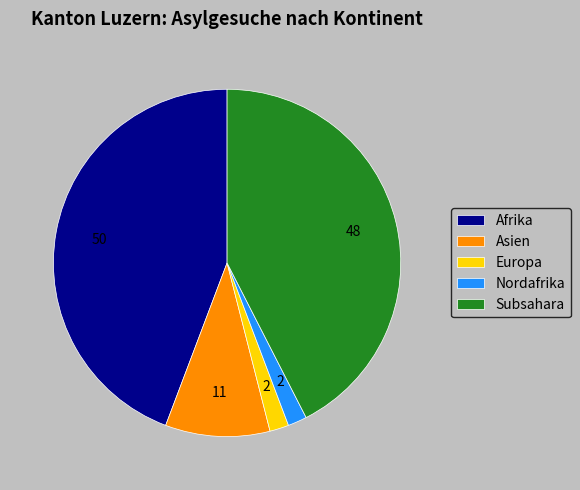

Does Asien represent more than half of the total?

No